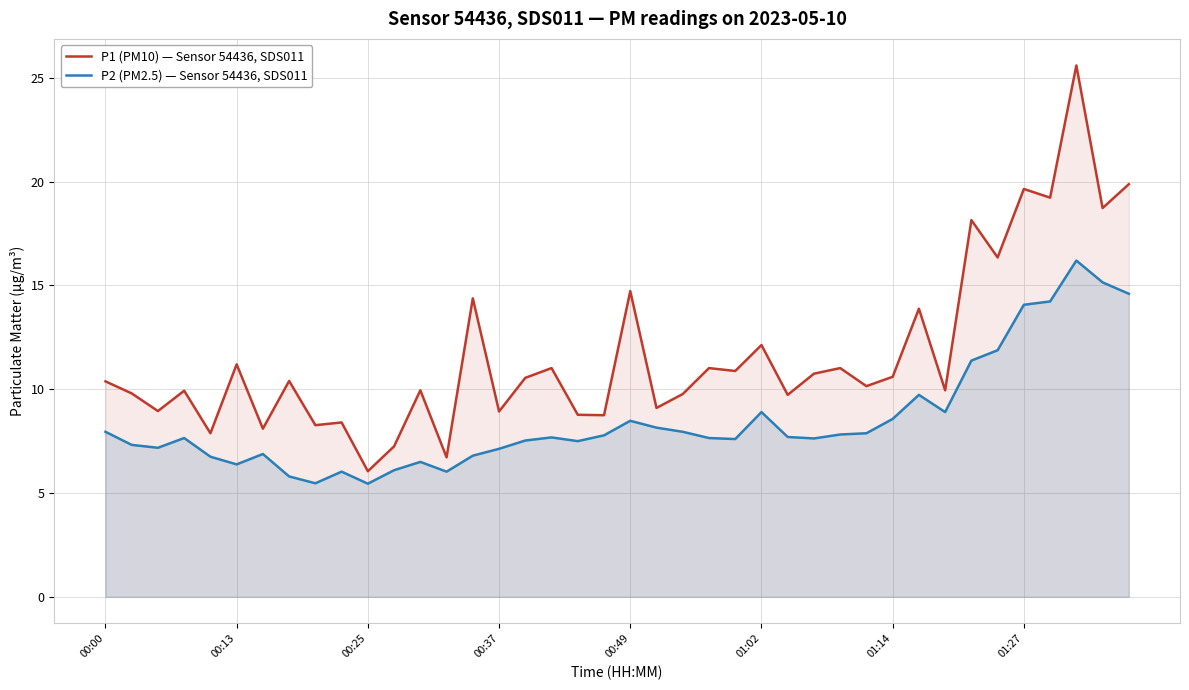

Which series has the largest range (max minus min)?

P1 (PM10) — Sensor 54436, SDS011